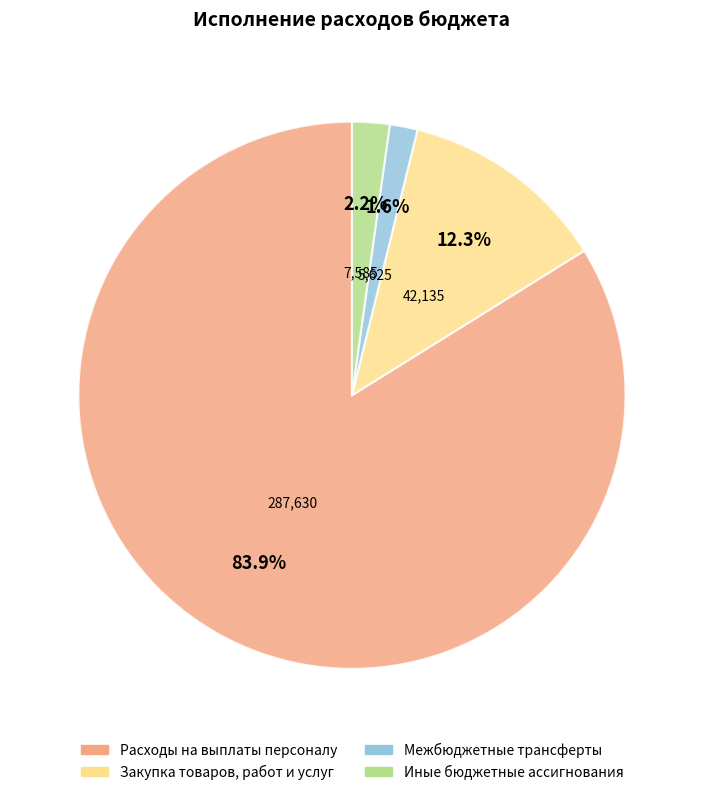

How many segments does this pie chart have?

4